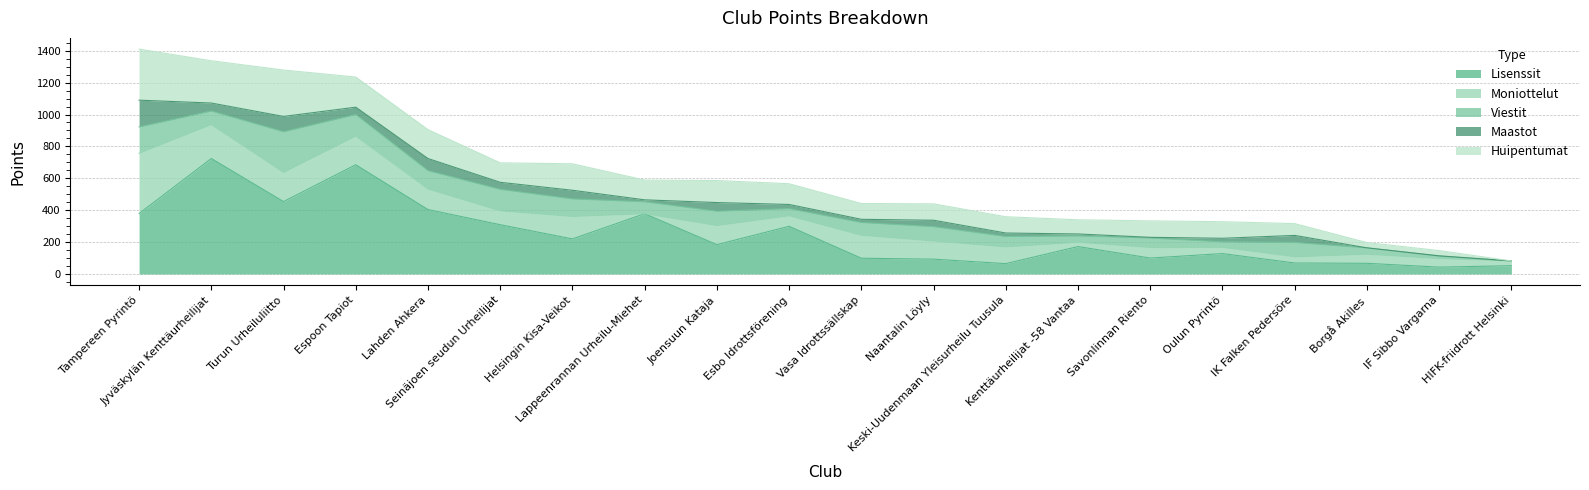

What position from the right is Kenttäurheilijat -58 Vantaa?

7